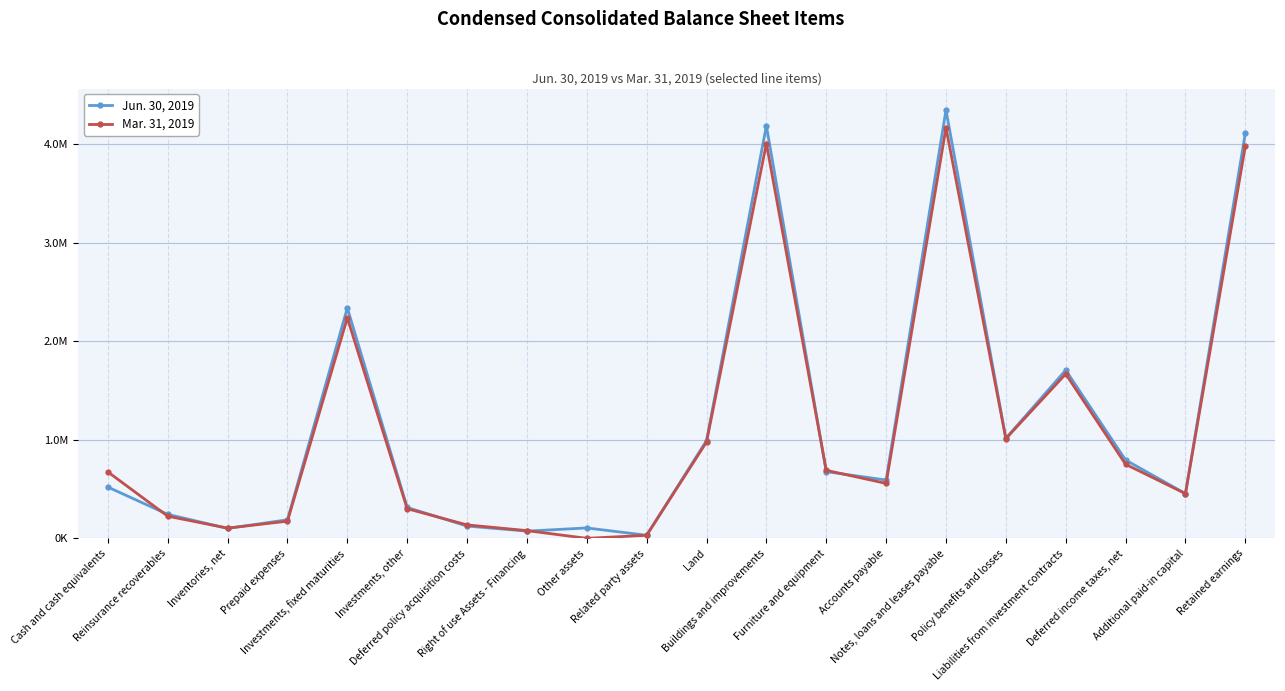

At Notes, loans and leases payable, list the series in order from smallest to largest.

Mar. 31, 2019, Jun. 30, 2019